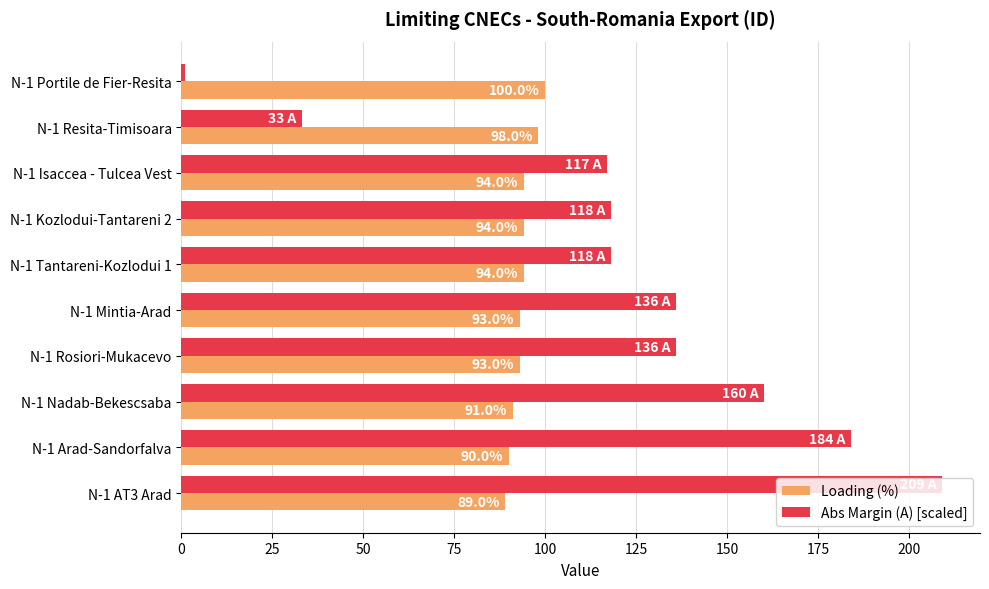

Where is Abs Margin (A) [scaled] nearest to the value 105?

N-1 Isaccea - Tulcea Vest